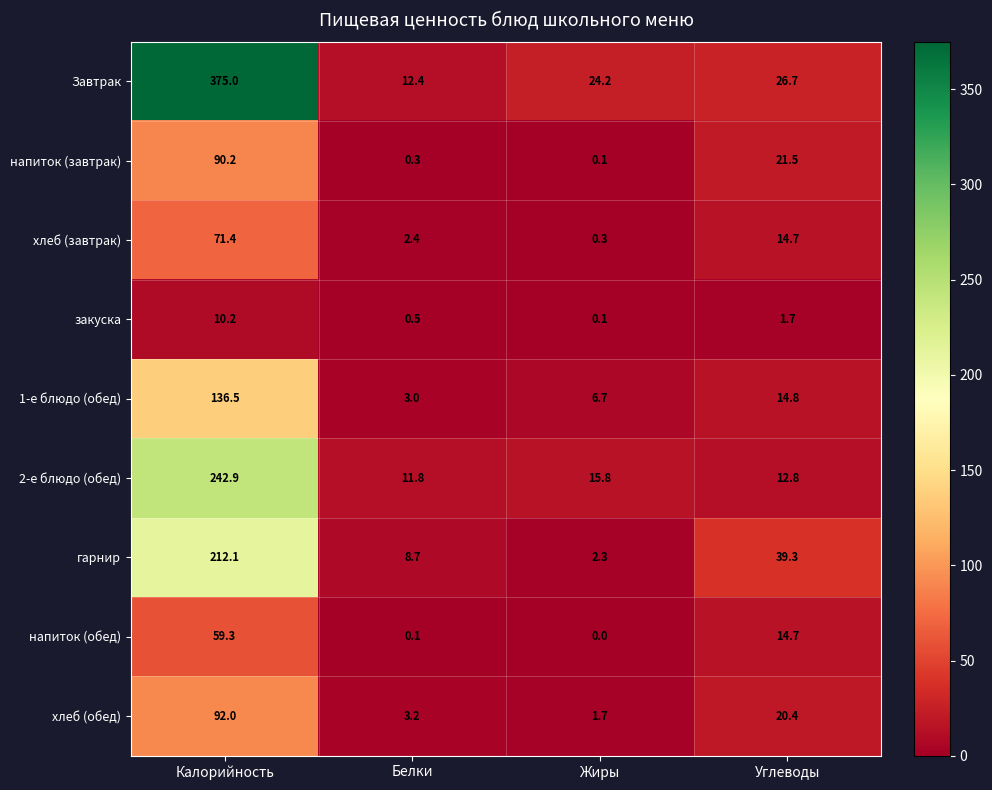

What is the total value across all series at Углеводы?

166.6